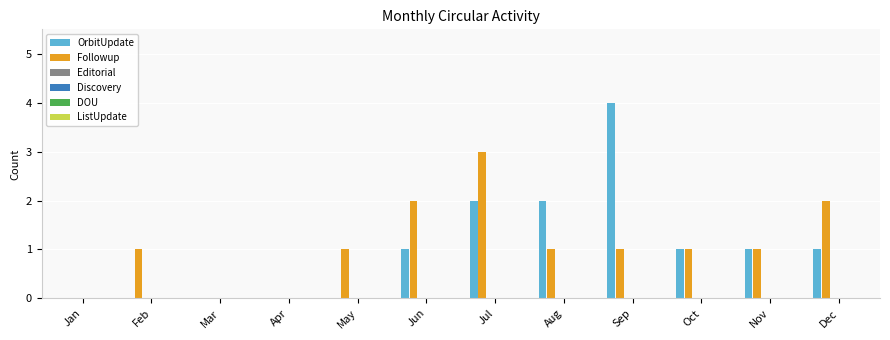

What is the greatest value displayed?

4